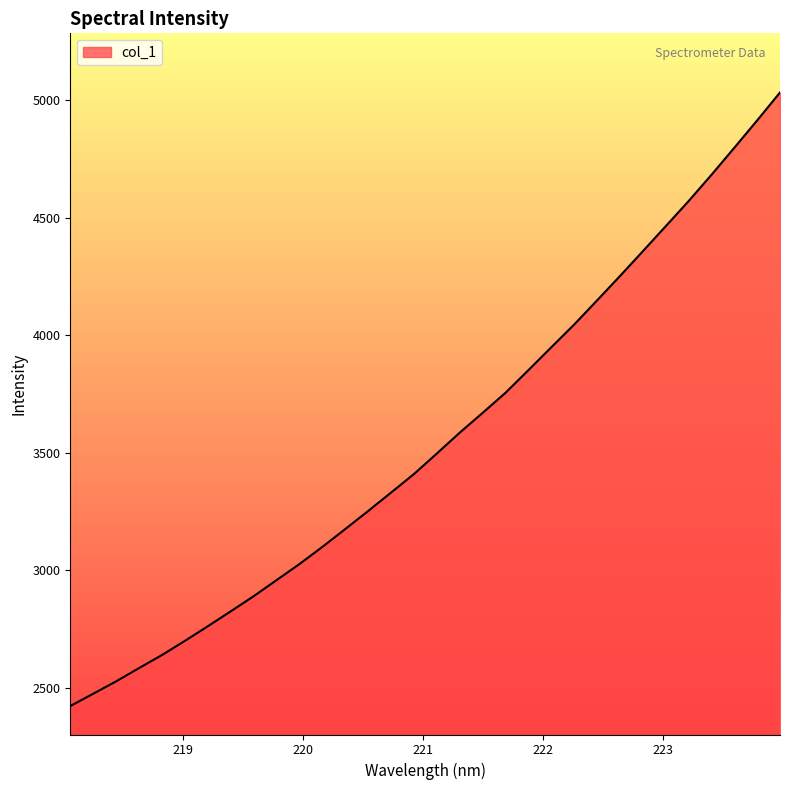

How many lines are shown in the chart?

1